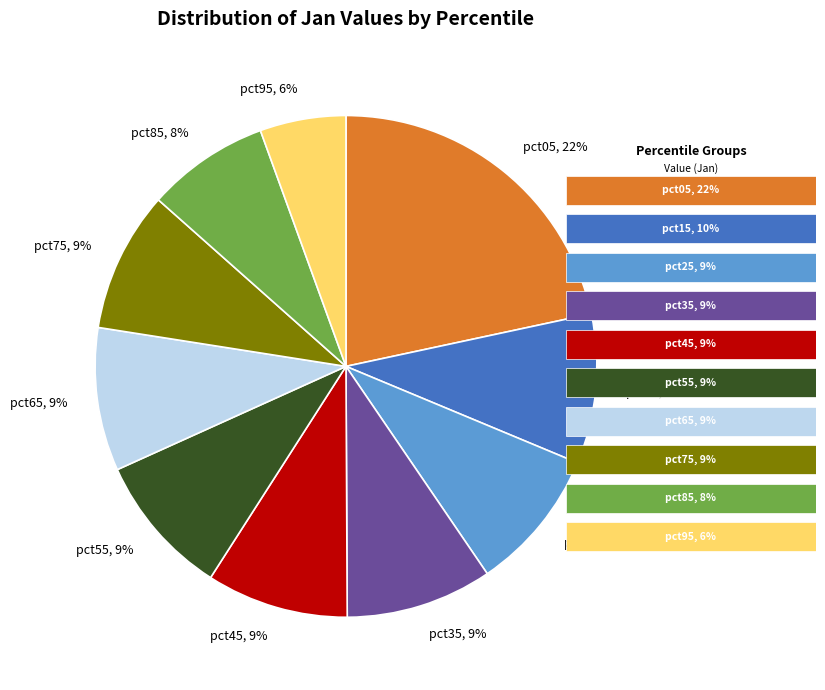

Is there a majority slice in this chart?

No